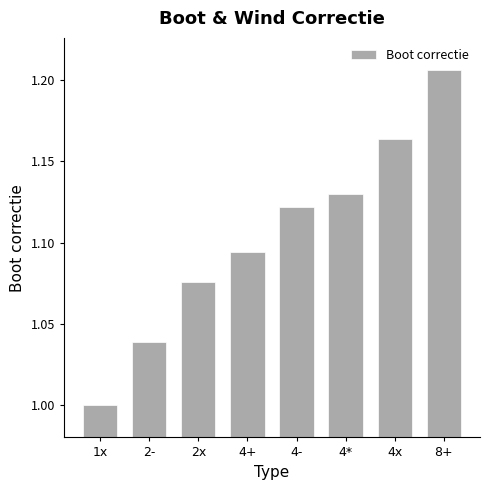

Count the values in the range 1 to 2.

8